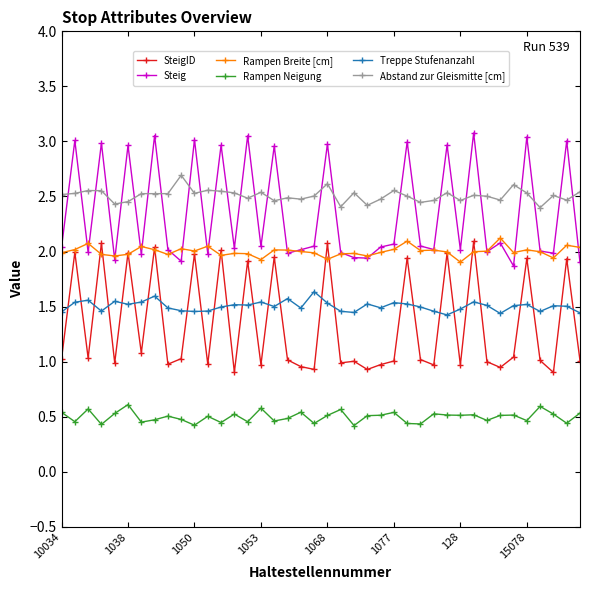

At how many categories does at least one series exceed 0?

40